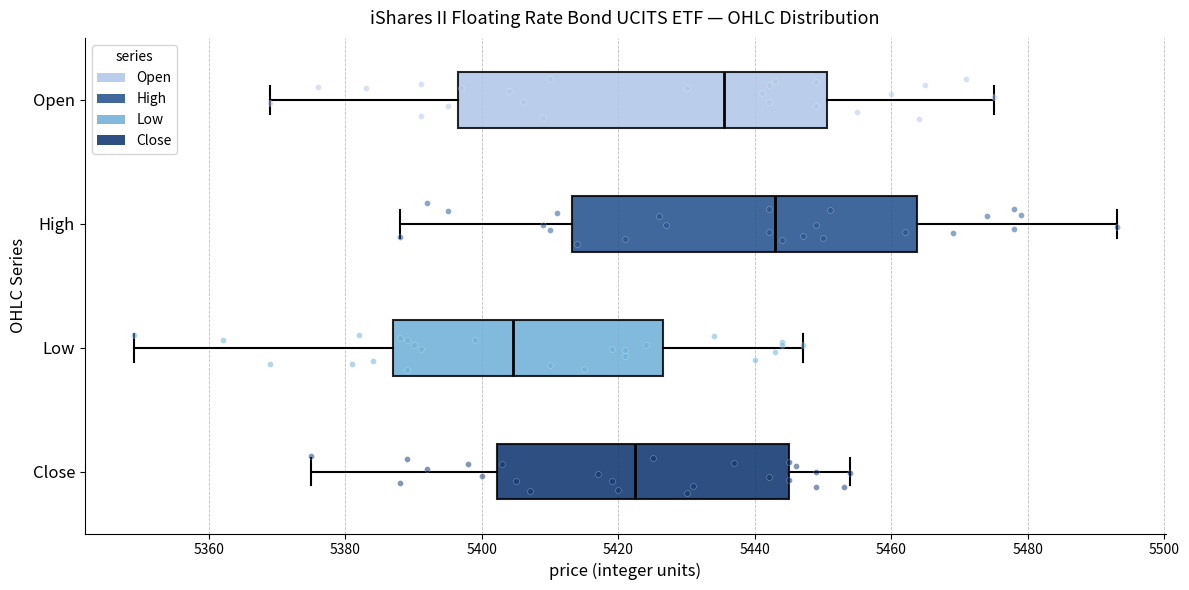

Reading bottom to top, read every box against the x-axis: the position of its median line, the range the box covers, and the ends of its whiskers. The values are not printed on the chart, so give them approximately, as read against the axis.

Close: median 5422, box 5402 to 5446, whiskers 5376 to 5454
Low: median 5404, box 5388 to 5426, whiskers 5350 to 5448
High: median 5444, box 5414 to 5464, whiskers 5388 to 5494
Open: median 5436, box 5396 to 5450, whiskers 5370 to 5476